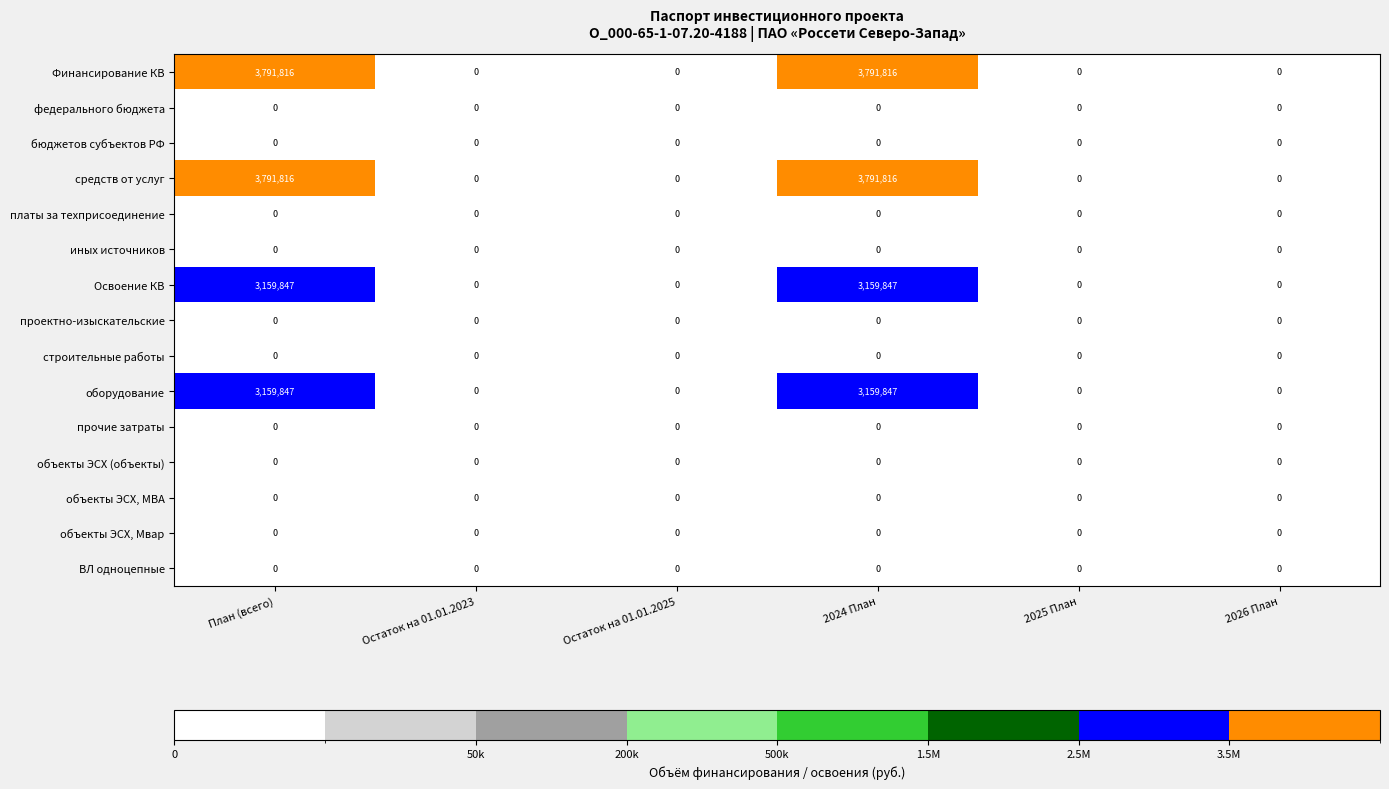

What is the difference between the maximum and minimum values in the оборудование series?

3159847